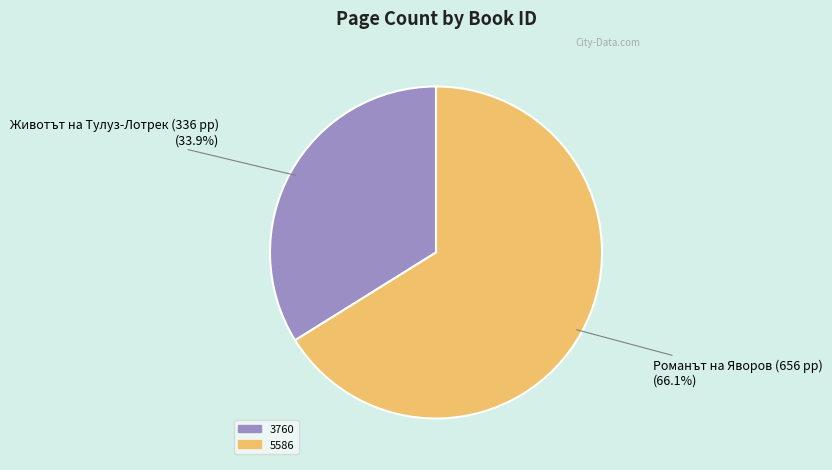

To the nearest percent, what percentage of the pie is 3760?

34%